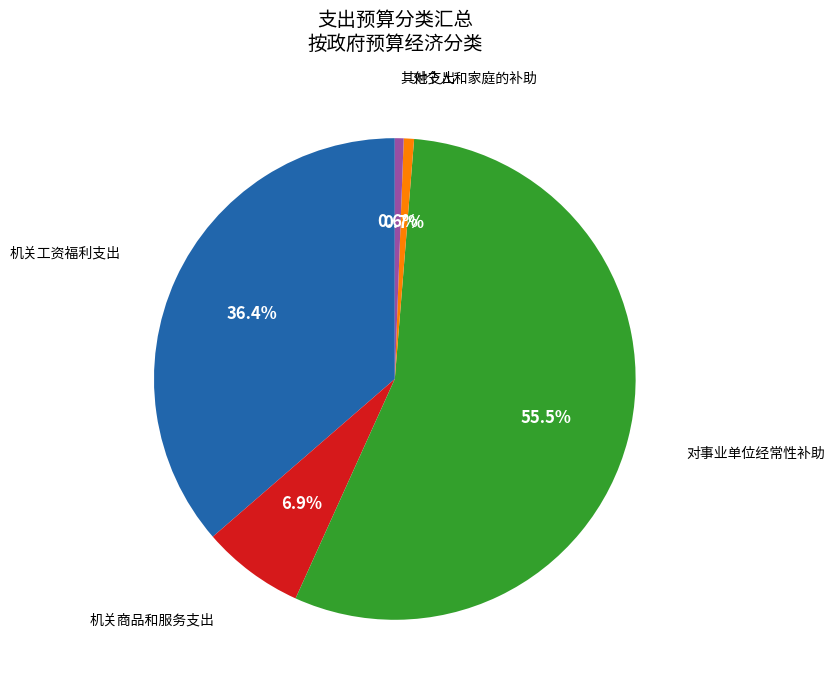

Is there any slice that represents more than half of the pie?

Yes